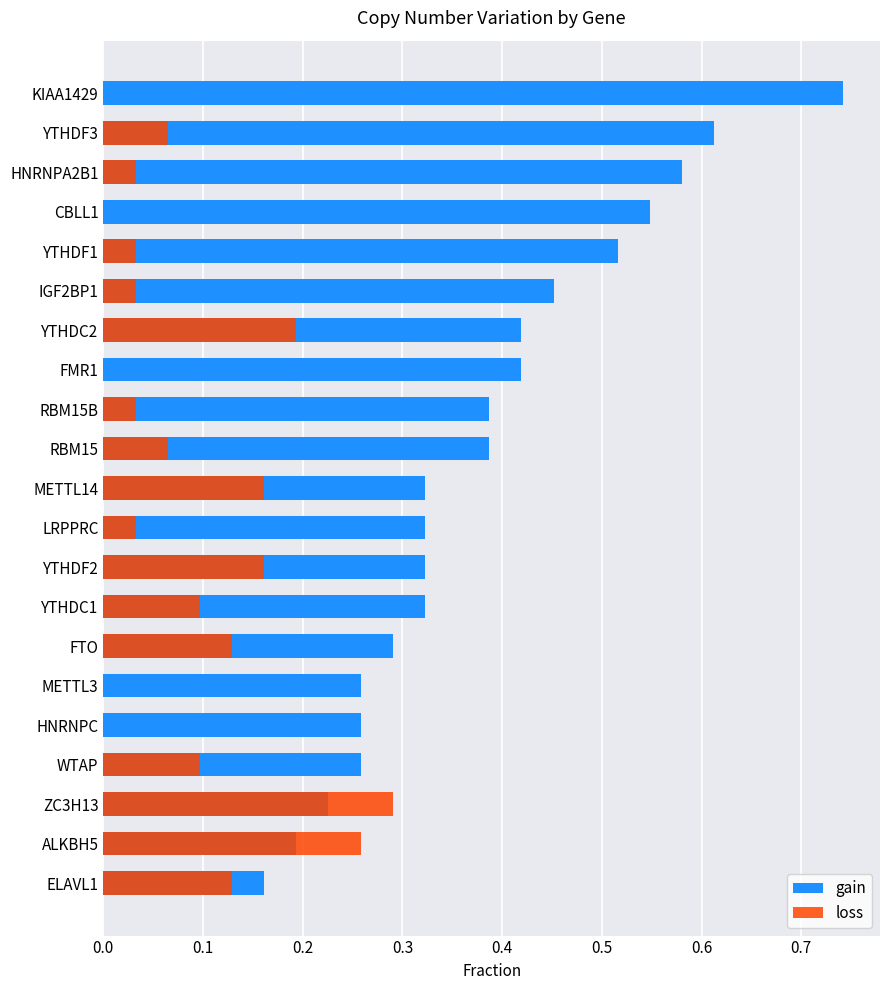

The loss series shows 0.2 at YTHDC2. True or false?

True